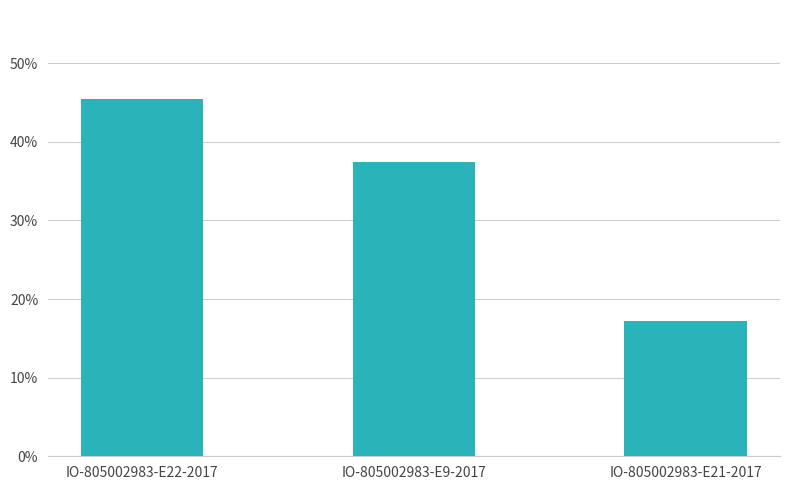

What is the change in value from IO-805002983-E9-2017 to IO-805002983-E21-2017?

-20.2